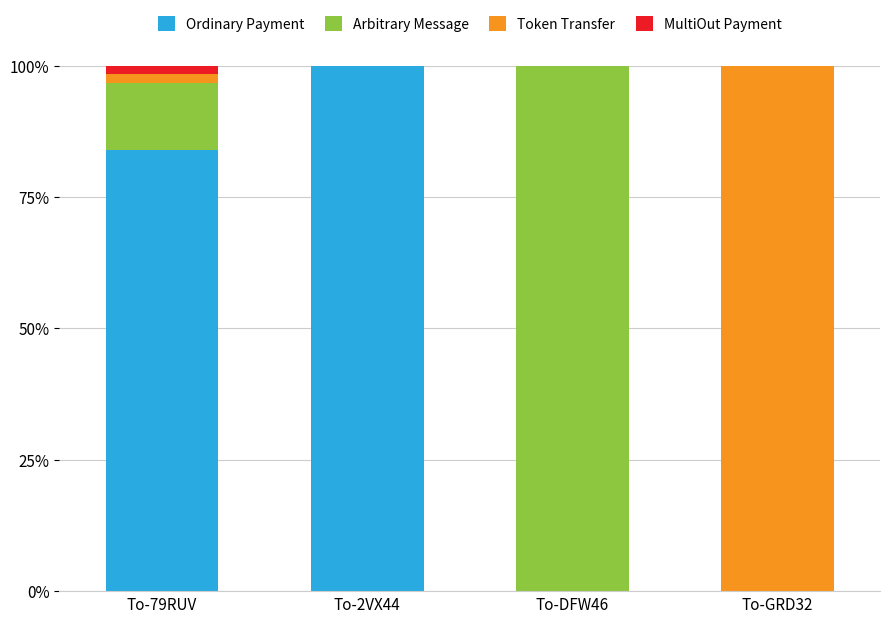

Is it true that Ordinary Payment equals 83.9 at To-79RUV?

True